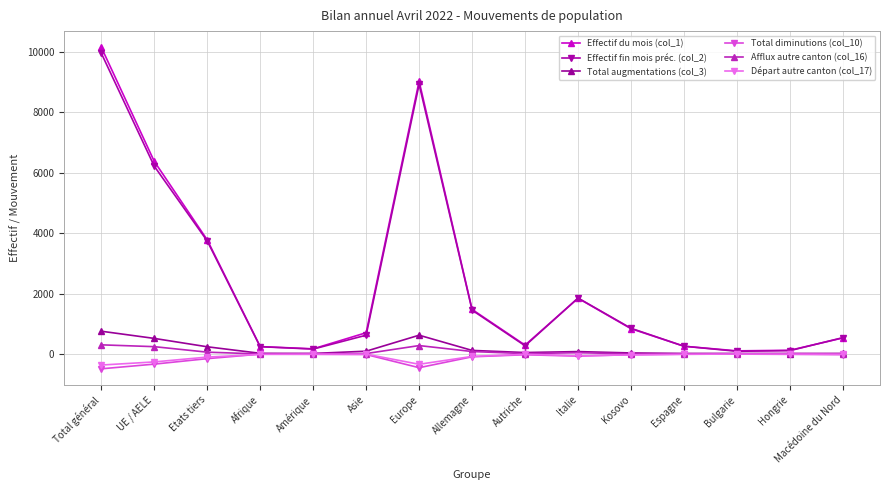

The Effectif fin mois préc. (col_2) series shows 1450 at Allemagne. True or false?

True